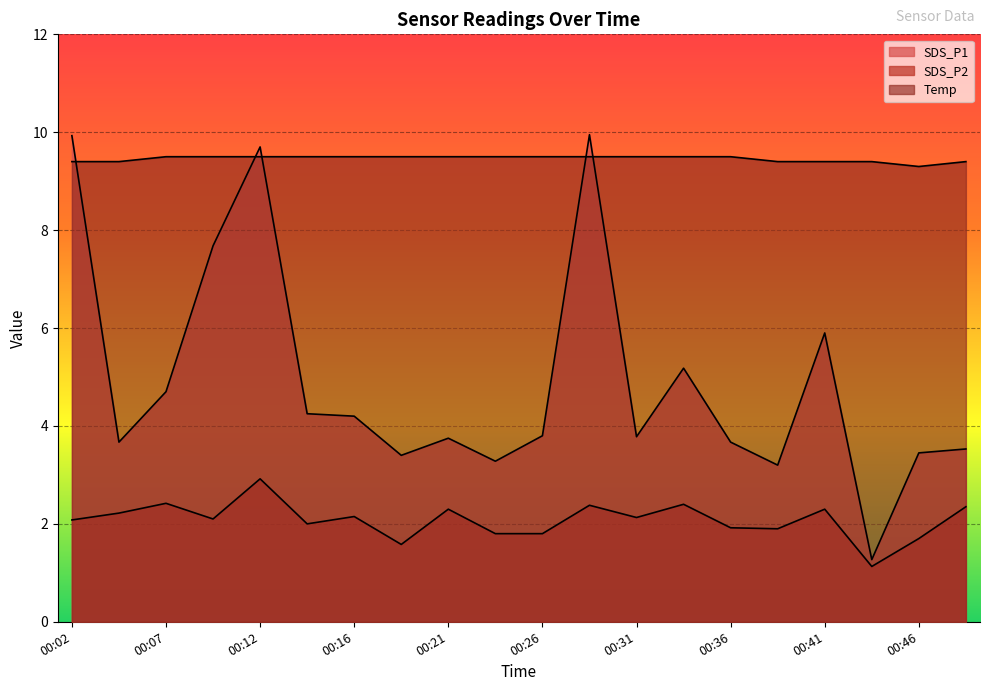

True or false: Temp and SDS_P2 cross at least once.

False